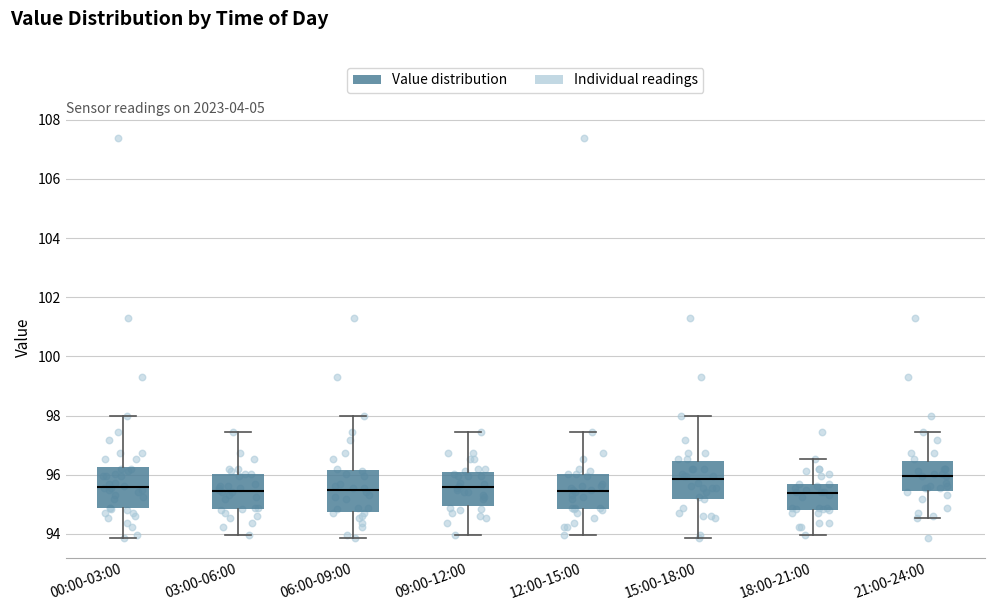

Reading left to right, transcribe this box plot: for each box, give where its median line is, the range the box spans, and where its two whiskers end, as read against the y-axis. The values are not printed on the chart, so give them approximately, as read against the axis.

00:00-03:00: median 95.6, box 94.8 to 96.2, whiskers 93.8 to 98.0
03:00-06:00: median 95.4, box 94.8 to 96.0, whiskers 94.0 to 97.4
06:00-09:00: median 95.6, box 94.8 to 96.2, whiskers 93.8 to 98.0
09:00-12:00: median 95.6, box 95.0 to 96.2, whiskers 94.0 to 97.4
12:00-15:00: median 95.4, box 94.8 to 96.0, whiskers 94.0 to 97.4
15:00-18:00: median 95.8, box 95.2 to 96.4, whiskers 93.8 to 98.0
18:00-21:00: median 95.4, box 94.8 to 95.6, whiskers 94.0 to 96.6
21:00-24:00: median 96.0, box 95.4 to 96.4, whiskers 94.6 to 97.4